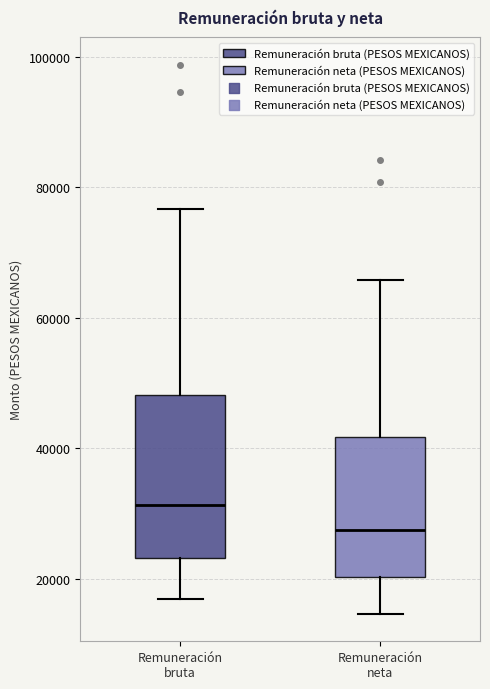

Where does the upper whisker of the box for Remuneración bruta end on the y-axis? The values are not printed on the chart, so give them approximately, as read against the axis.

76000